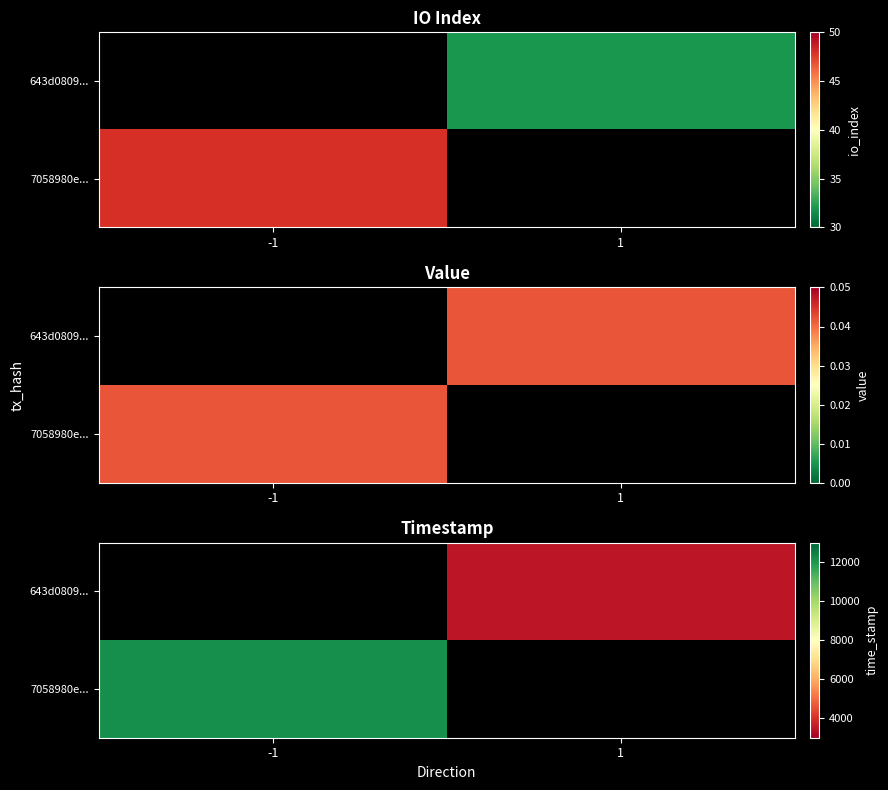

How many values in 7058980e... are above zero?

1